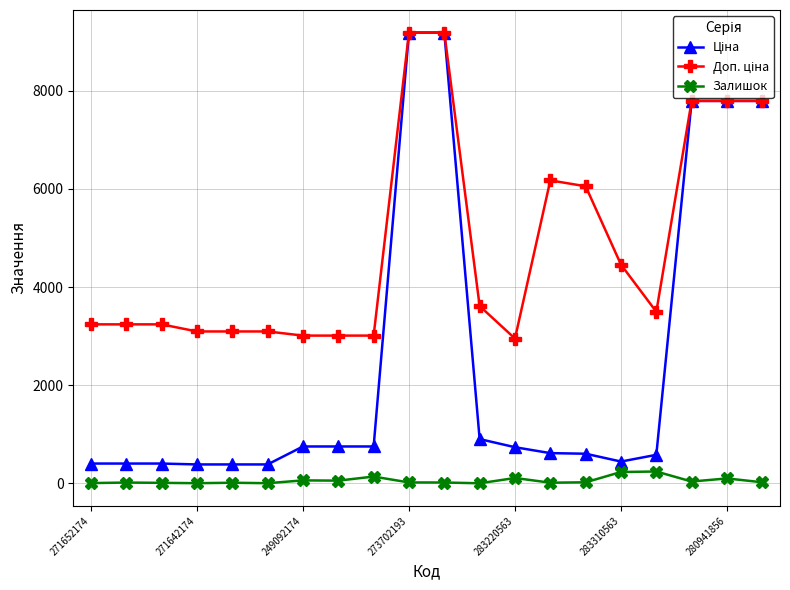

What is the value of the Залишок point at the 16th from the left?

233.0